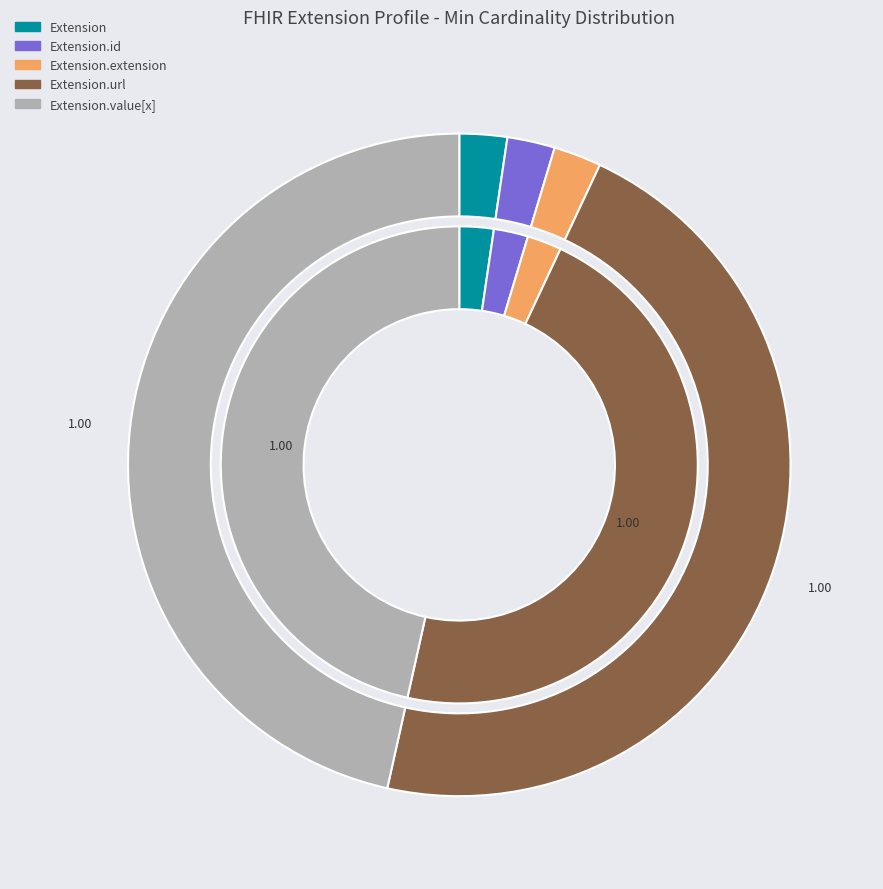

Rank the categories by value from highest to lowest.

Extension.url, Extension.value[x], Extension, Extension.id, Extension.extension